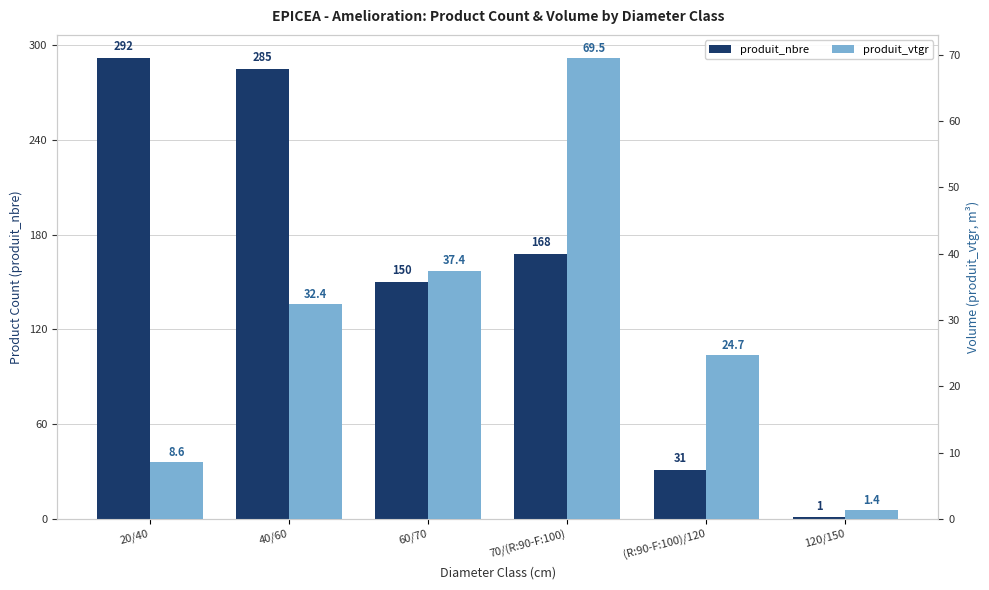

The produit_nbre series shows 435.4 at 20/40. True or false?

False